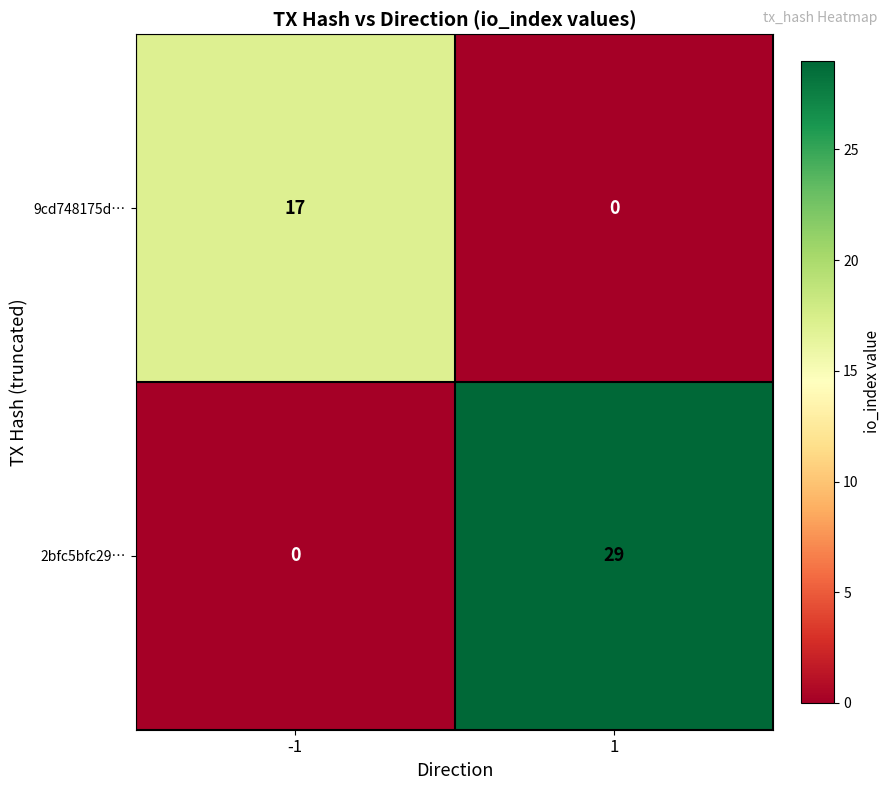

How many series are shown in this chart?

2